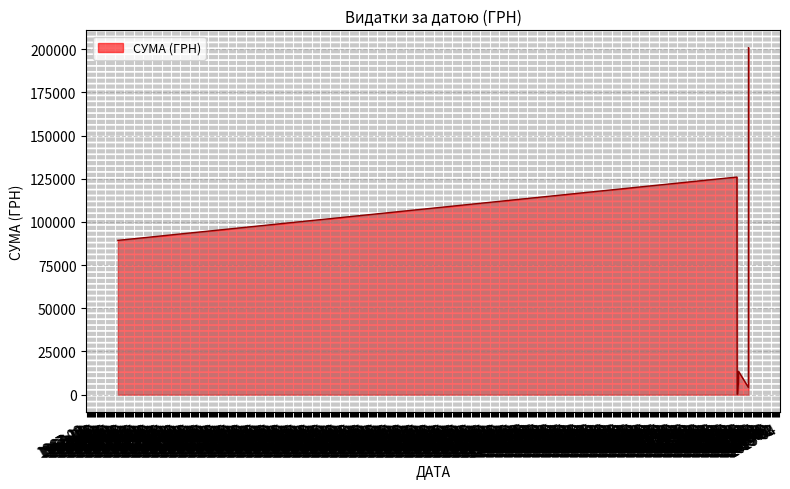

True or false: the data has more than 1 interior local peaks.

True